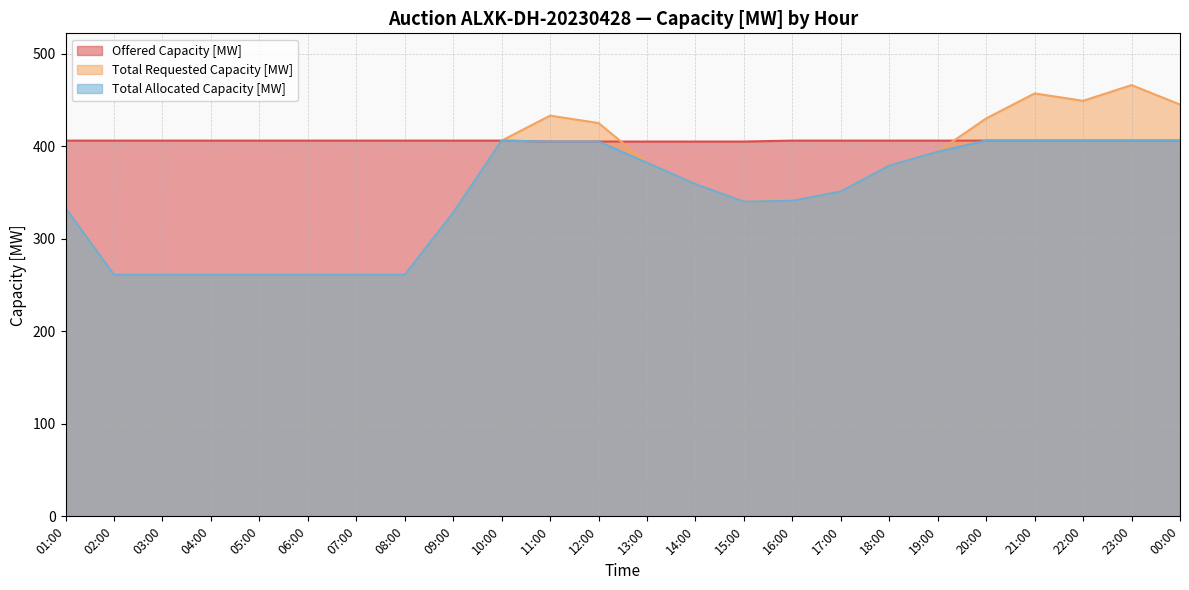

What is the label of the 14th point from the left?

14:00